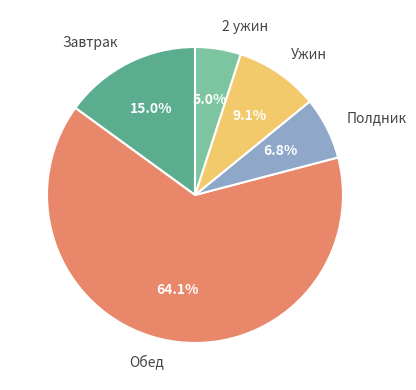

Which category accounts for the majority?

Обед